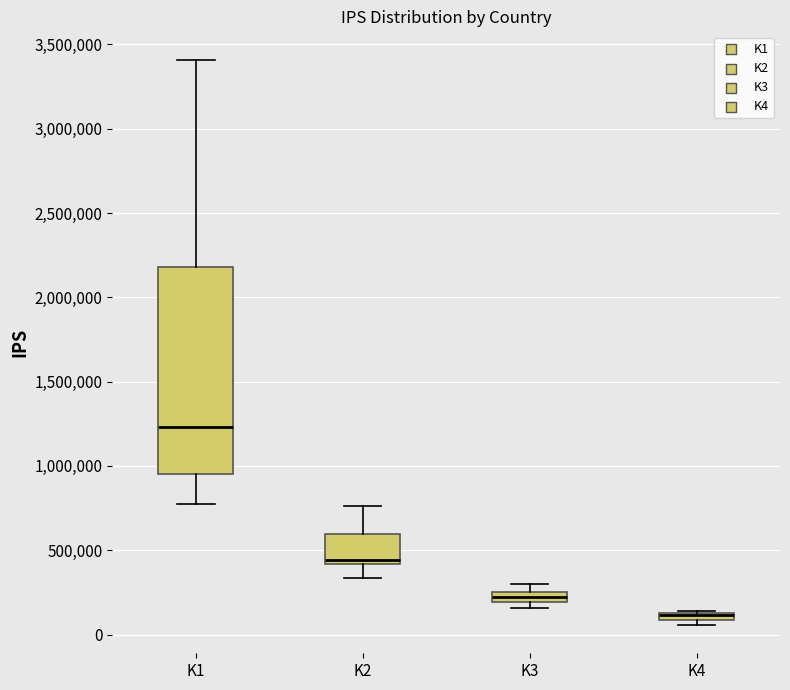

Which box is the tallest, from its lower edge to its upper edge?

K1